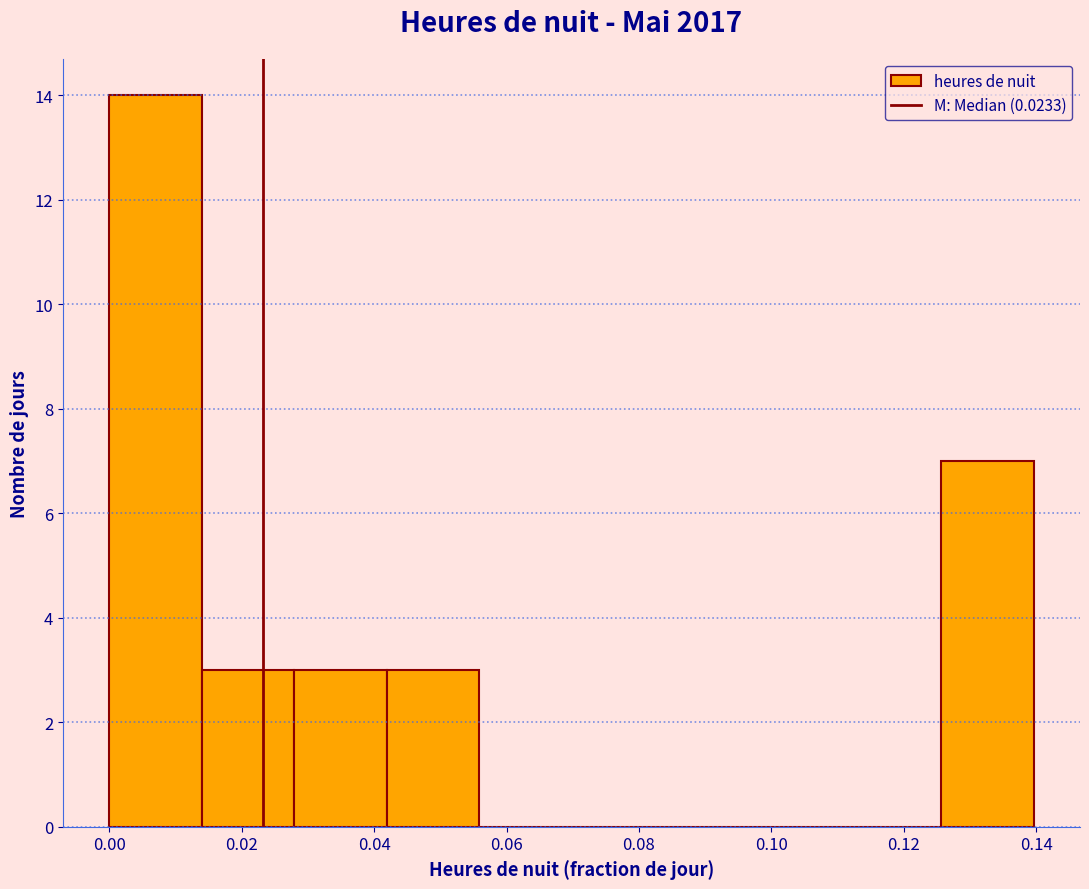

Reading left to right, list every bar in this chart as the range it spans on the x-axis followed by its height. Neither the bar edges nor the heights are printed on the chart, so give them approximately, as read against the axes.

0.000 to 0.014: 14
0.014 to 0.028: 3
0.028 to 0.042: 3
0.042 to 0.056: 3
0.056 to 0.070: 0
0.070 to 0.084: 0
0.084 to 0.098: 0
0.098 to 0.112: 0
0.112 to 0.126: 0
0.126 to 0.140: 7